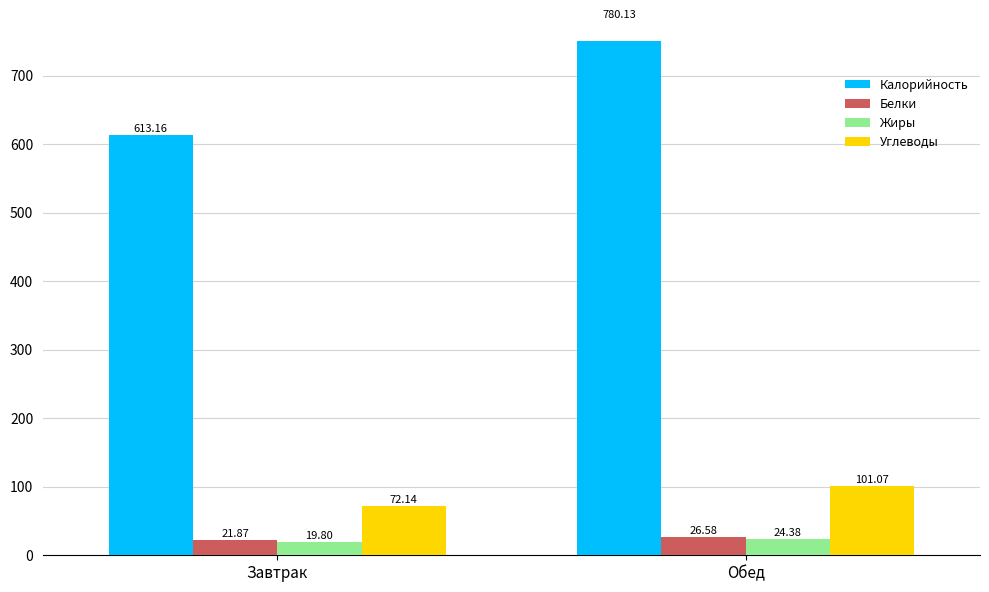

Is the value of Калорийность at Обед greater than the value of Белки at Обед?

Yes